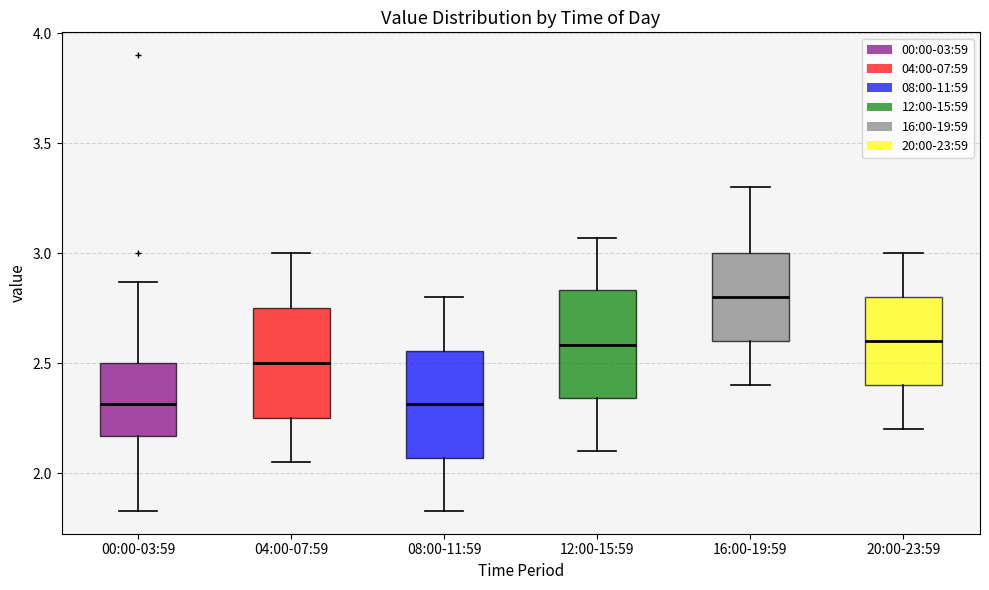

Reading left to right, transcribe this box plot: for each box, give where its median line is, the range the box spans, and where its two whiskers end, as read against the y-axis. The values are not printed on the chart, so give them approximately, as read against the axis.

00:00-03:59: median 2.30, box 2.15 to 2.50, whiskers 1.85 to 2.85
04:00-07:59: median 2.50, box 2.25 to 2.75, whiskers 2.05 to 3.00
08:00-11:59: median 2.30, box 2.05 to 2.55, whiskers 1.85 to 2.80
12:00-15:59: median 2.60, box 2.35 to 2.85, whiskers 2.10 to 3.05
16:00-19:59: median 2.80, box 2.60 to 3.00, whiskers 2.40 to 3.30
20:00-23:59: median 2.60, box 2.40 to 2.80, whiskers 2.20 to 3.00